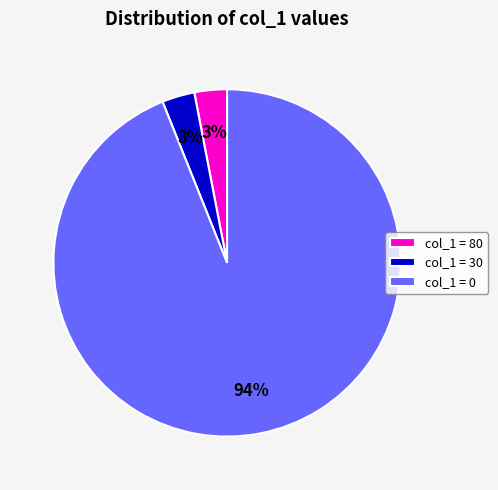

Is the sum of col_1 = 30 and col_1 = 0 greater than half?

Yes